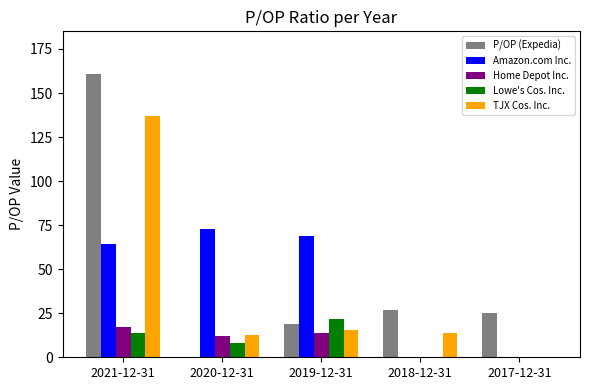

Between 2020-12-31 and 2017-12-31, which series saw the biggest shift?

Amazon.com Inc.